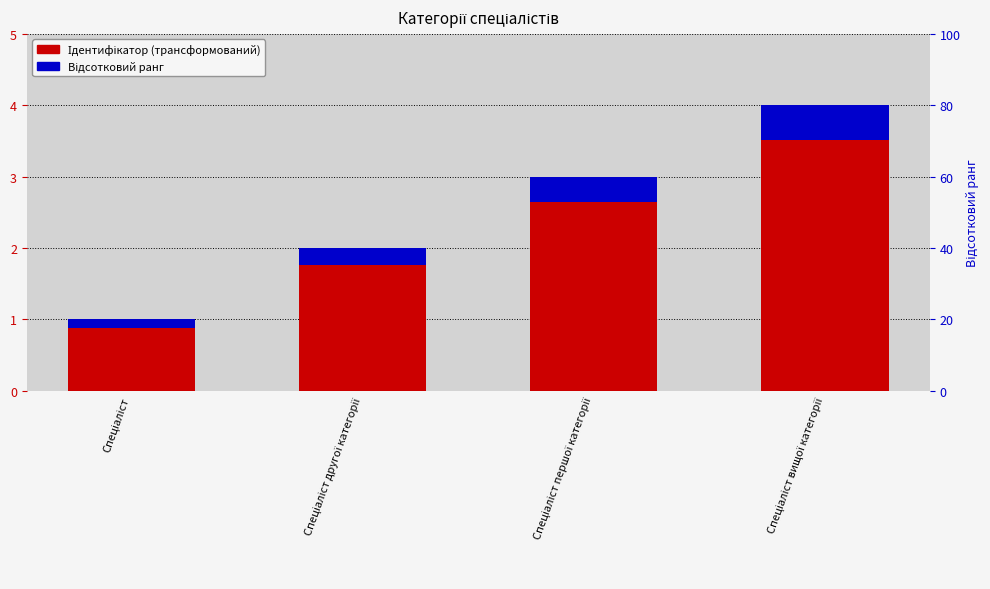

How many bars are there in total?

8